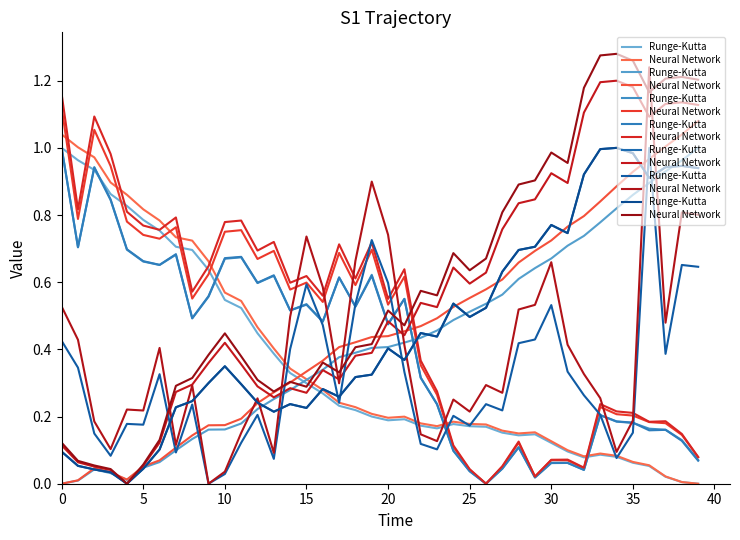

Which series has the widest spread of values?

Neural Network